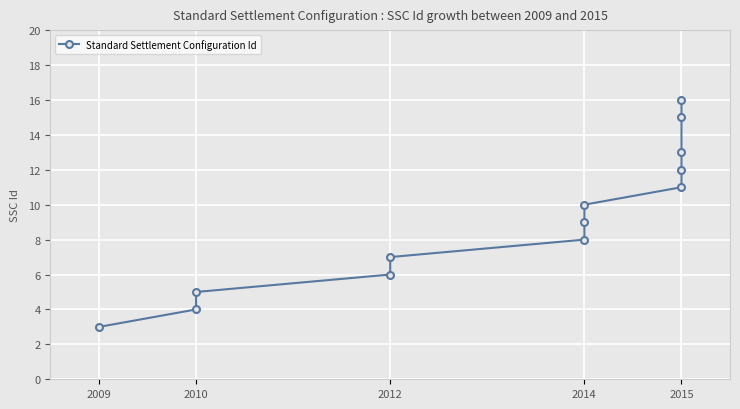

True or false: there are more than 0 points higher than both neighbors.

False